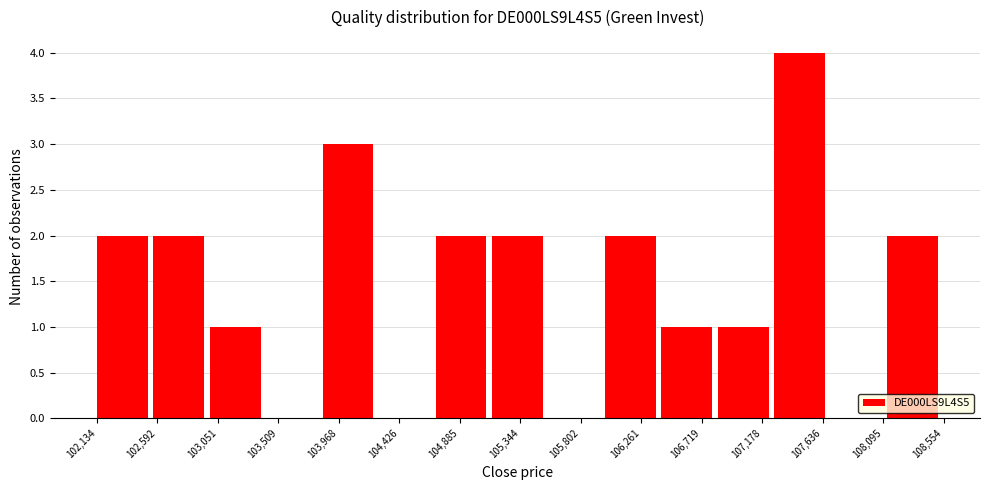

What is the height of the bar covering 106850 to 107250 on the x-axis? Neither the bar edges nor the heights are printed on the chart, so give them approximately, as read against the axes.

1